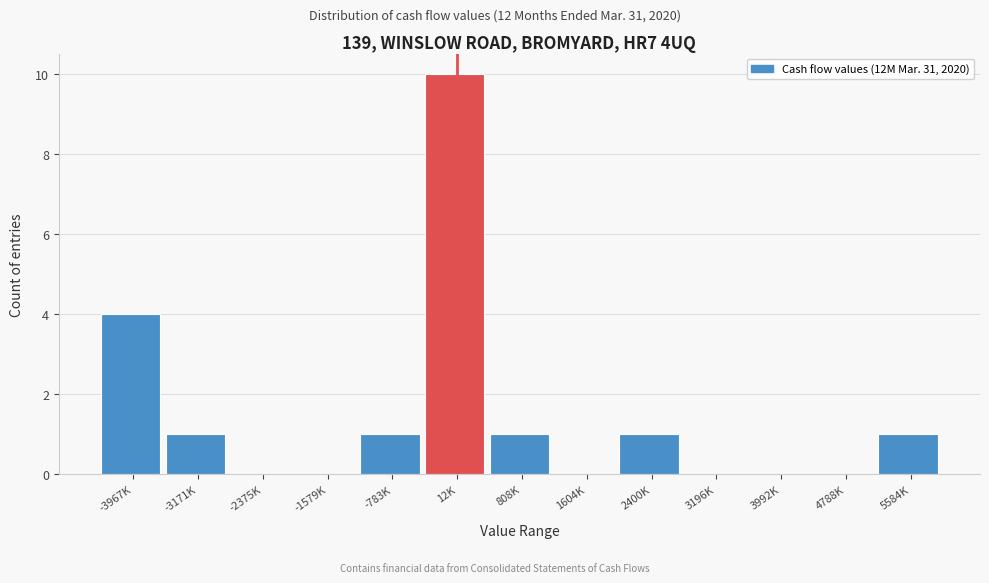

Reading right to left, what are all the values shown in this chart?

5584K=1	4788K=0	3992K=0	3196K=0	2400K=1	1604K=0	808K=1	12K=10	-783K=1	-1579K=0	-2375K=0	-3171K=1	-3967K=4